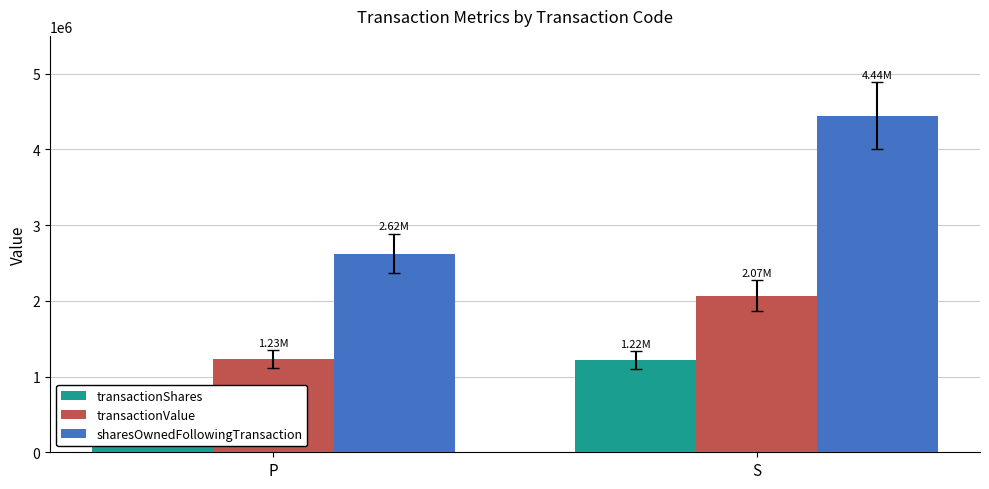

The value of sharesOwnedFollowingTransaction at S is 2723108. True or false?

False